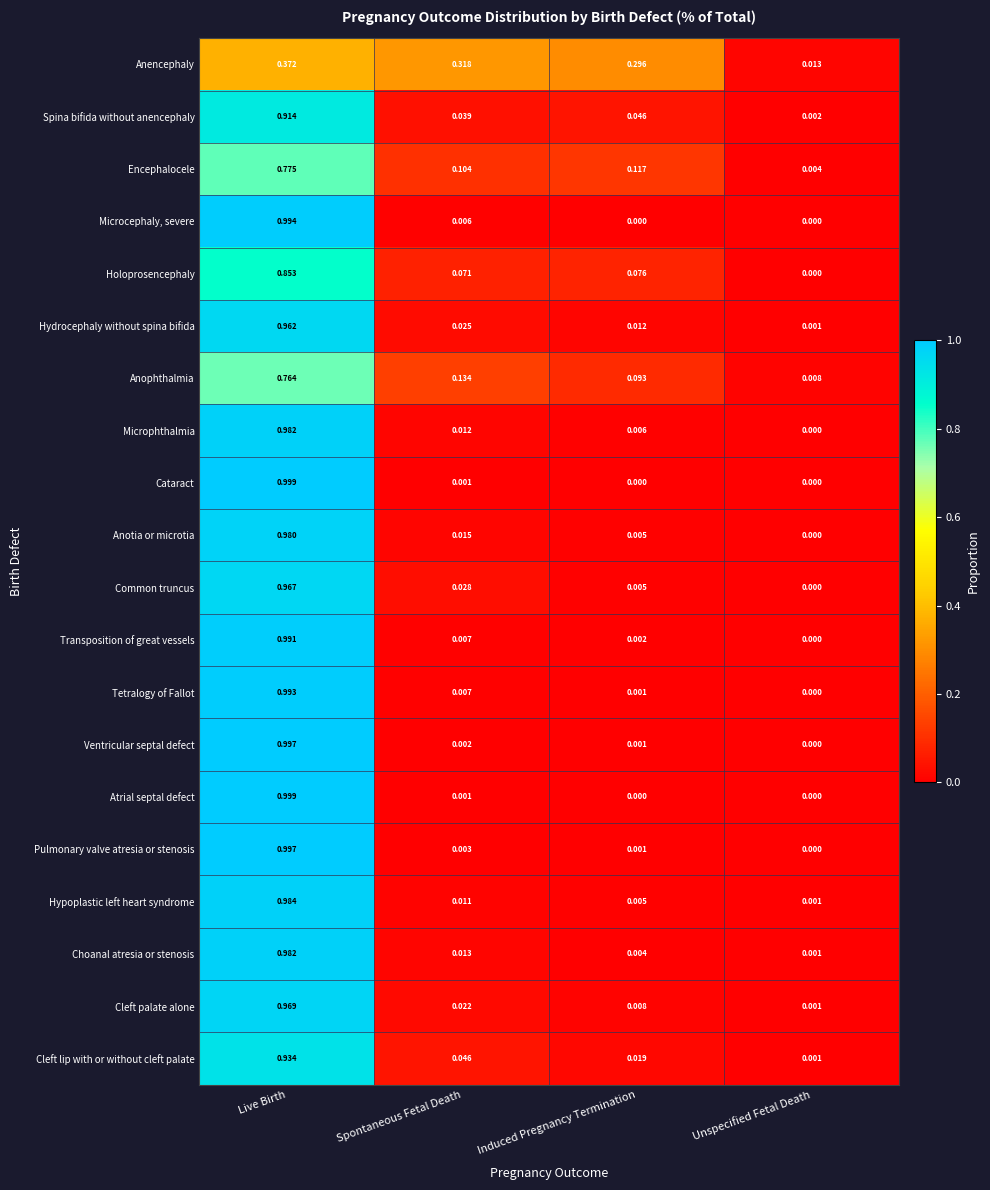

List the labels in order of Transposition of great vessels value, largest first.

Live Birth, Spontaneous Fetal Death, Induced Pregnancy Termination, Unspecified Fetal Death